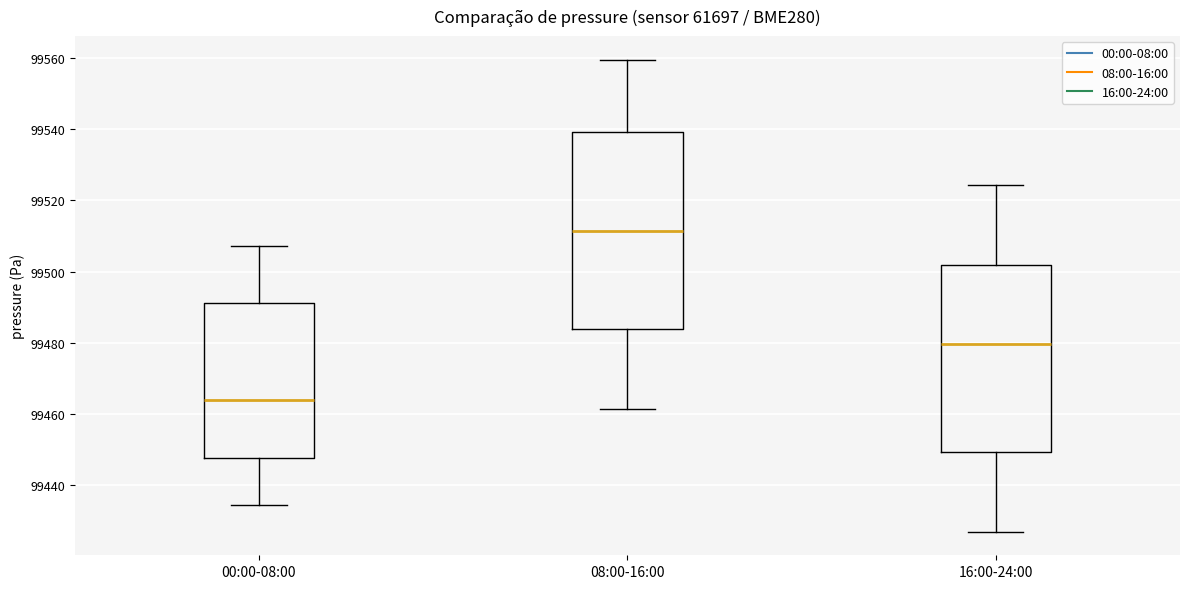

Where does the upper whisker of the box for 08:00-16:00 end on the y-axis? The values are not printed on the chart, so give them approximately, as read against the axis.

99560